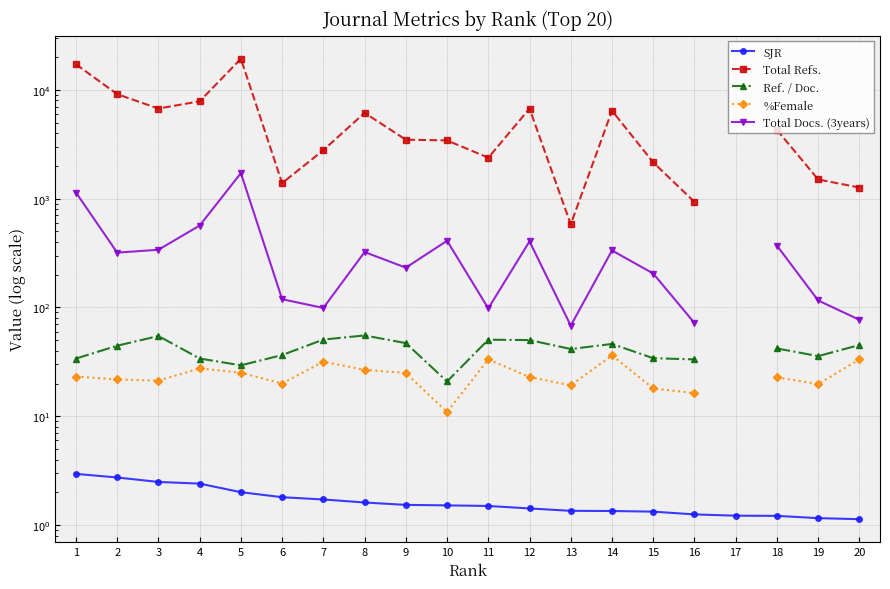

Which has a higher value, 4 or 20?

4